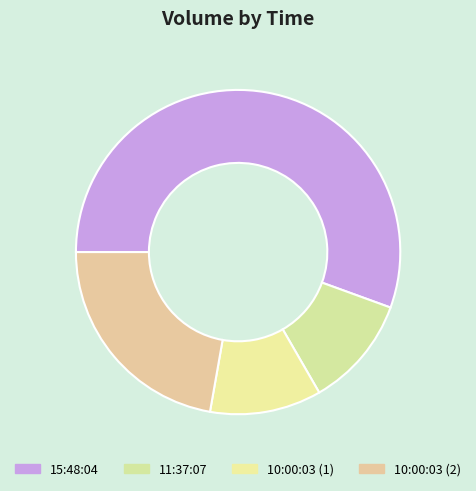

The 15:48:04 slice represents 44% of the pie. True or false?

False